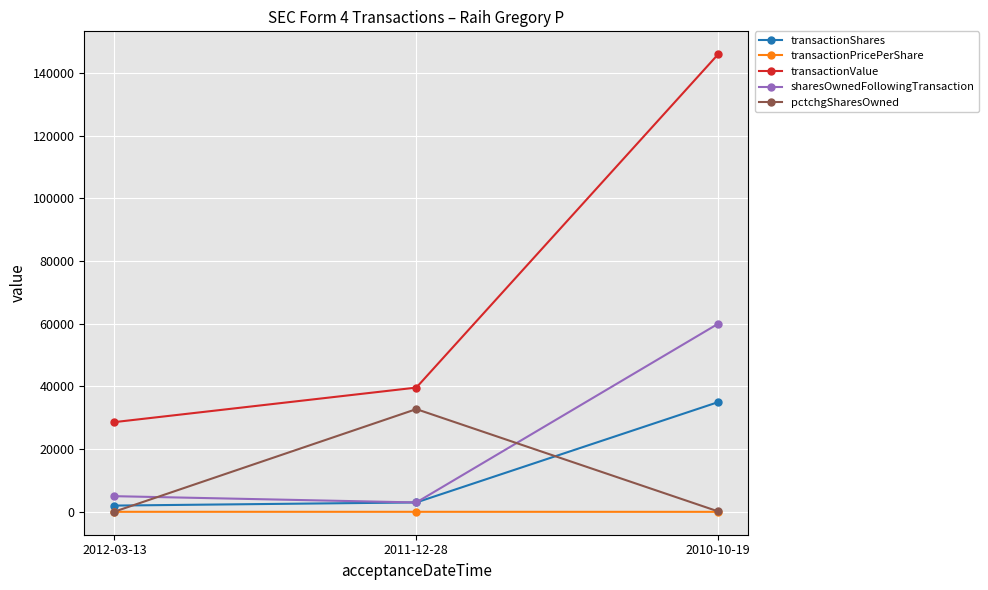

What is the label of the 2nd point from the left?

2011-12-28